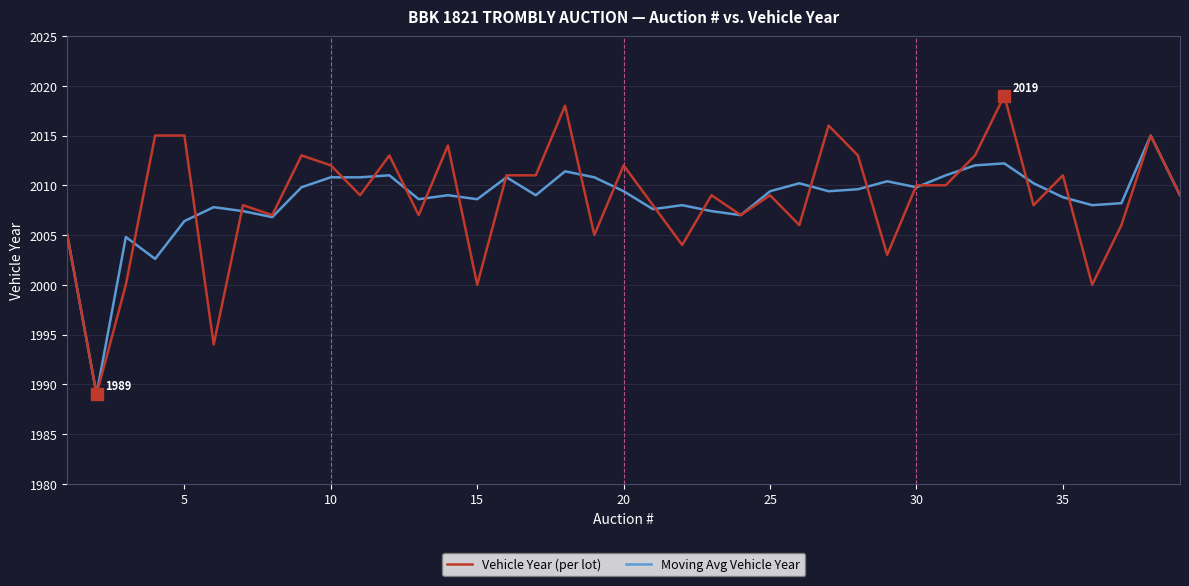

Which series has the largest range (max minus min)?

Vehicle Year (per lot)